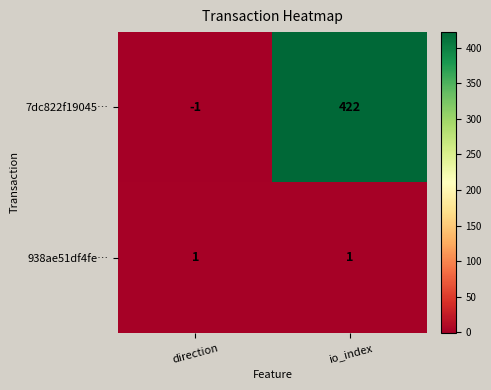

Which series has the widest spread of values?

7dc822f19045…